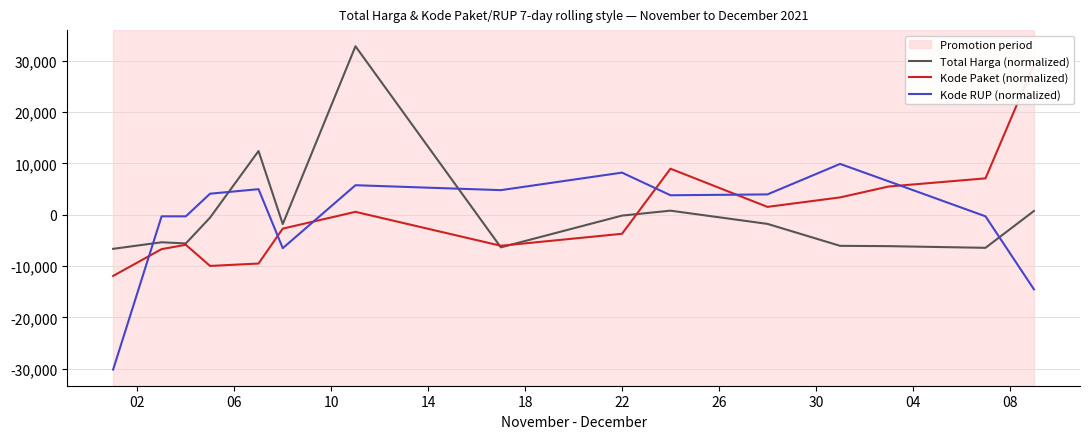

How many times do Kode RUP (normalized) and Total Harga (normalized) cross each other?

4